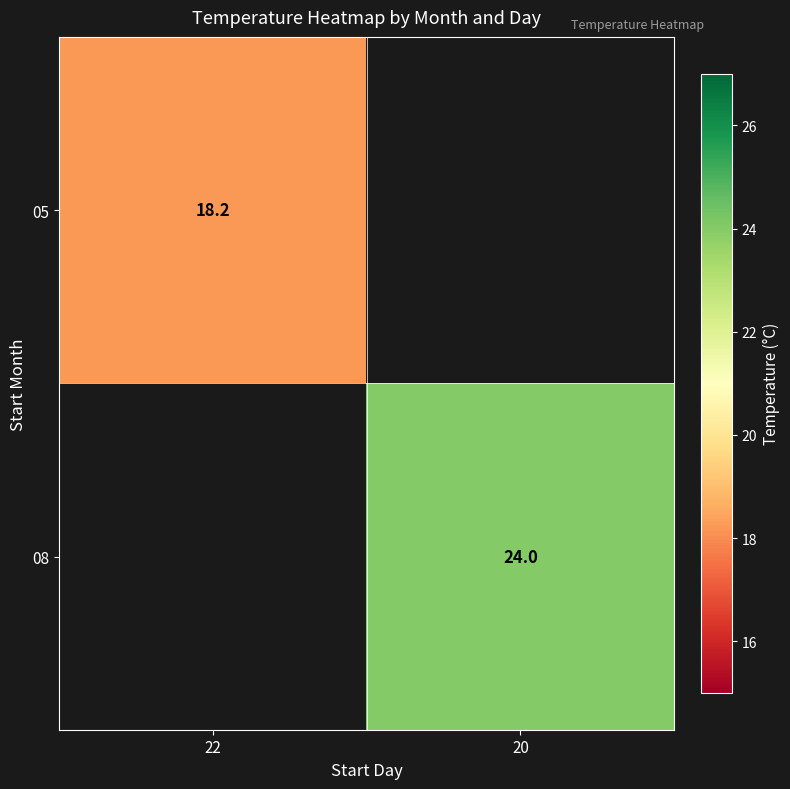

How many data points does each series have?

2